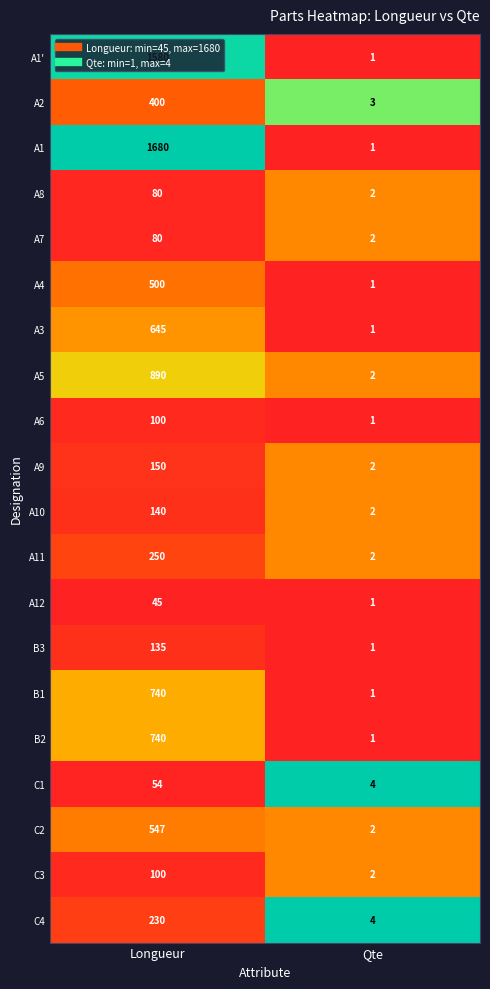

What is the maximum value shown in the chart?

1680